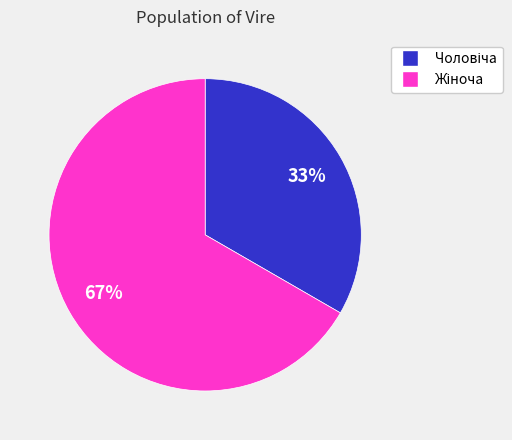

To the nearest percent, what is the average slice percentage?

50%